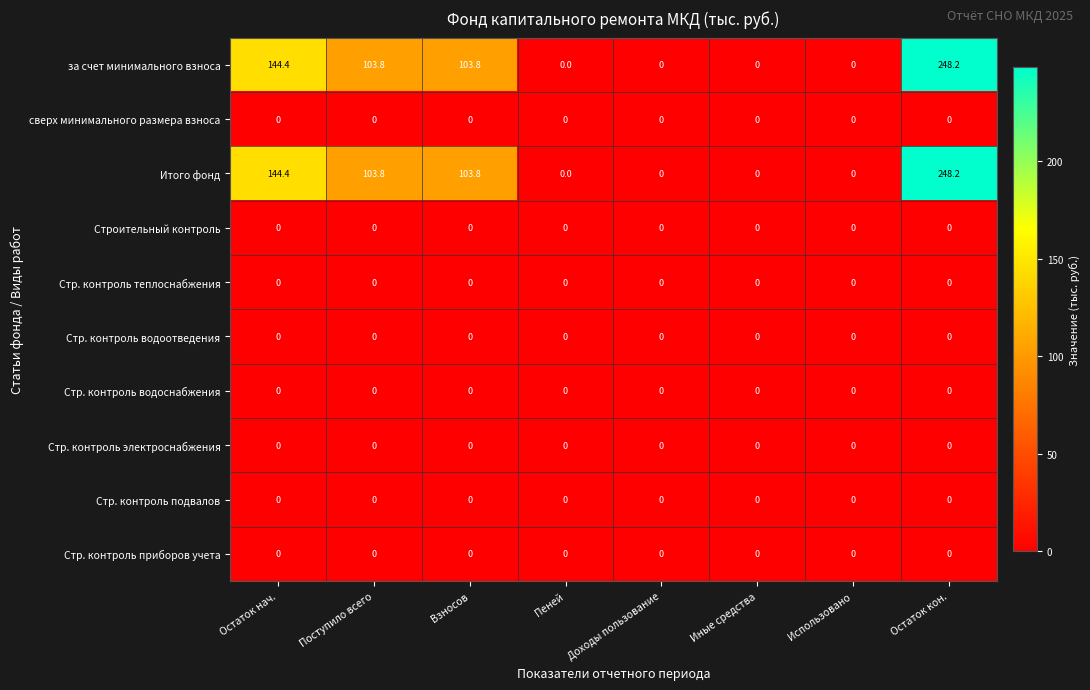

At which label does за счет минимального взноса reach its peak?

Остаток кон.